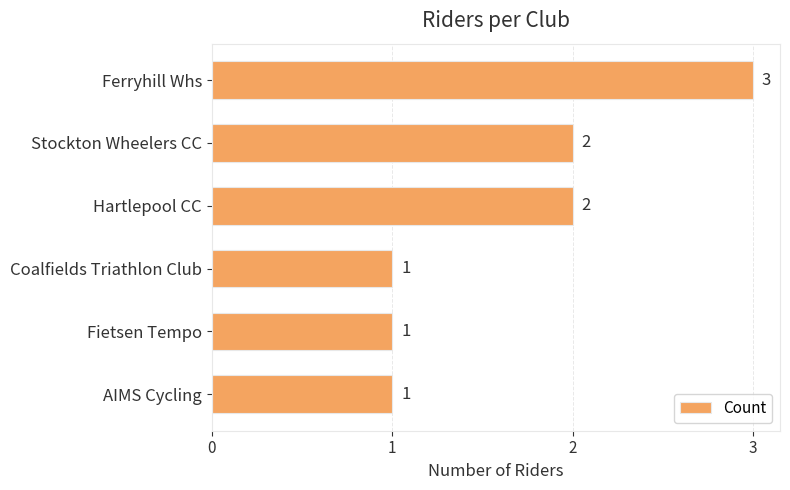

Reading bottom to top, extract all data points from this chart.

1	1	1	2	2	3